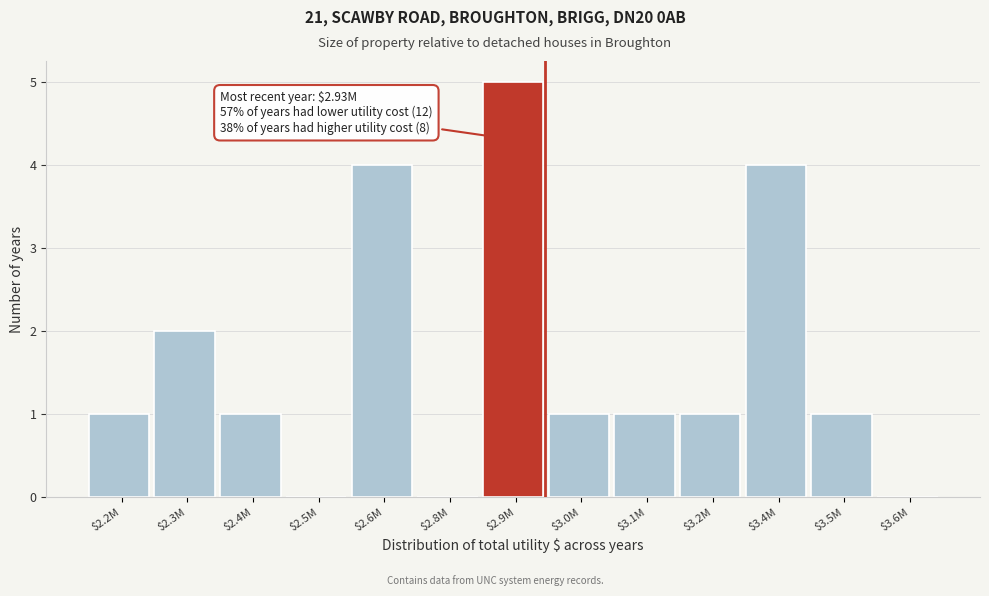

What is the sum of all values?

21